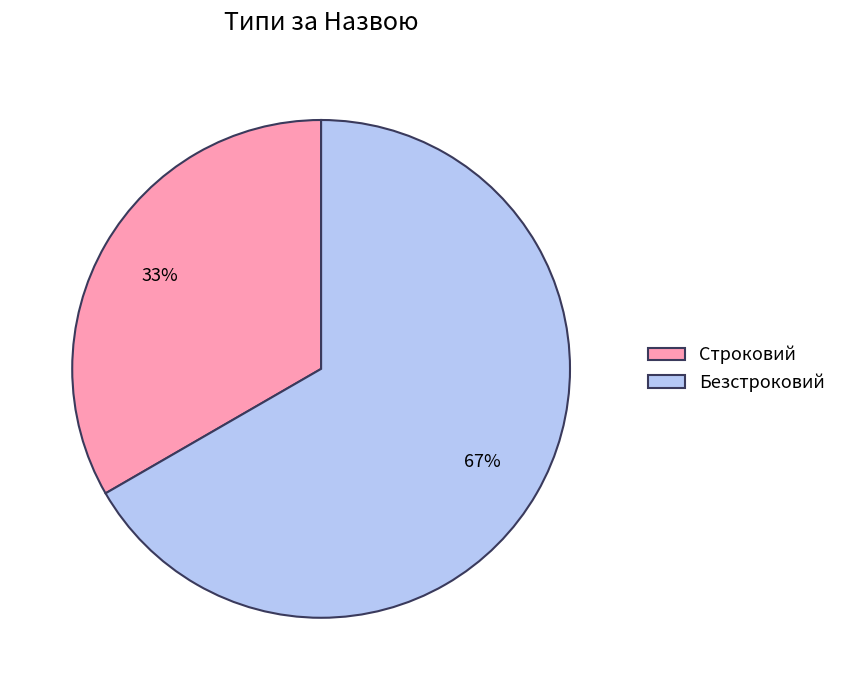

How many slices are in this pie chart?

2